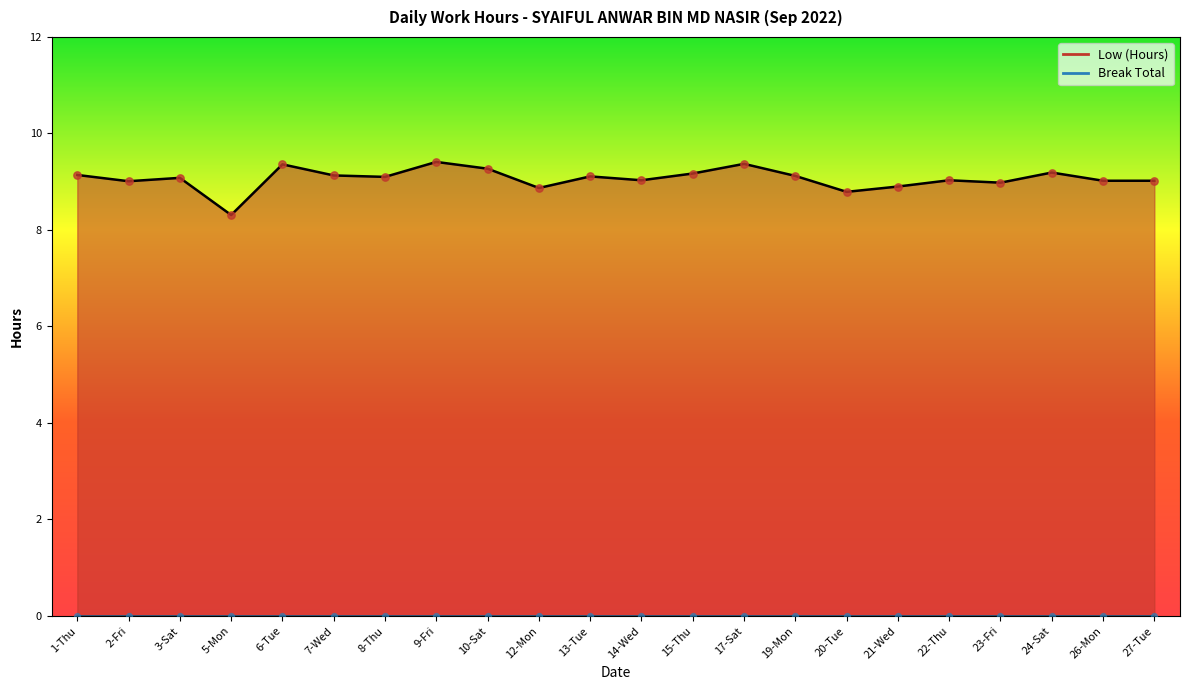

Approximately how many times larger is the value at 5-Mon compared to 7-Wed?

0.9